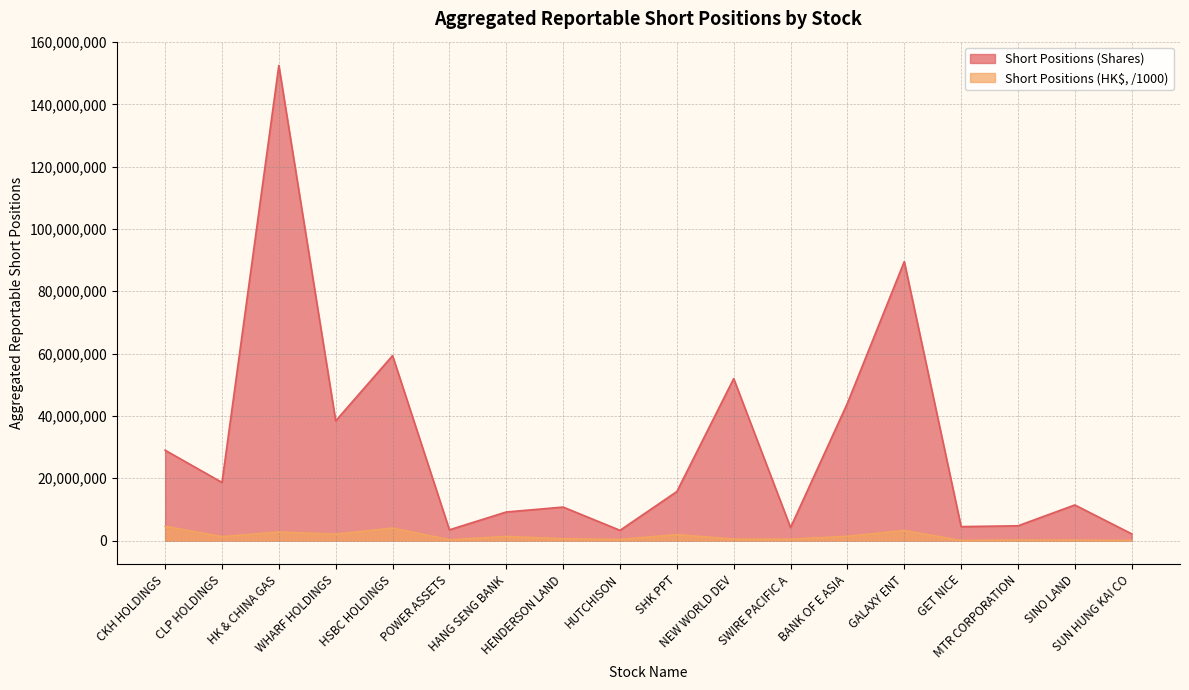

What is the highest value of the Aggregated Reportable Short Positions (HK$) series?

4559359.5